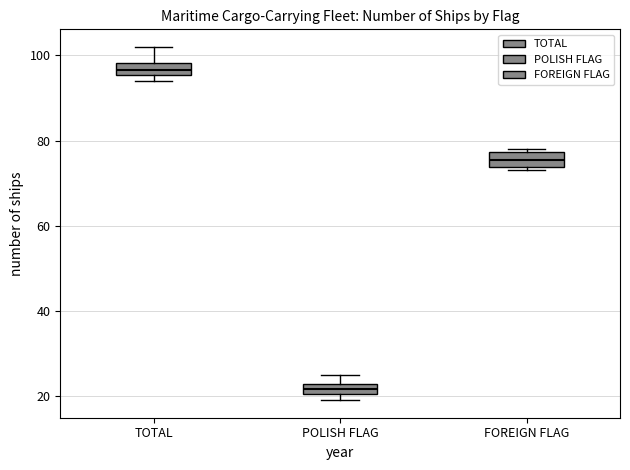

Where is the lower edge of the box for FOREIGN FLAG on the y-axis? The values are not printed on the chart, so give them approximately, as read against the axis.

74